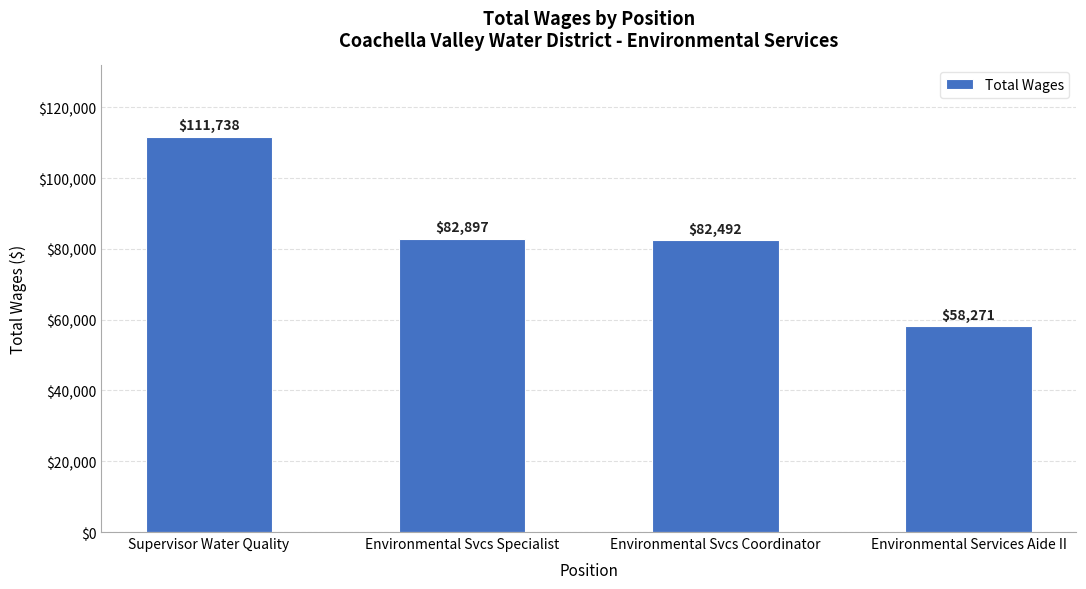

Rank the categories by value from highest to lowest.

Supervisor Water Quality, Environmental Svcs Specialist, Environmental Svcs Coordinator, Environmental Services Aide II